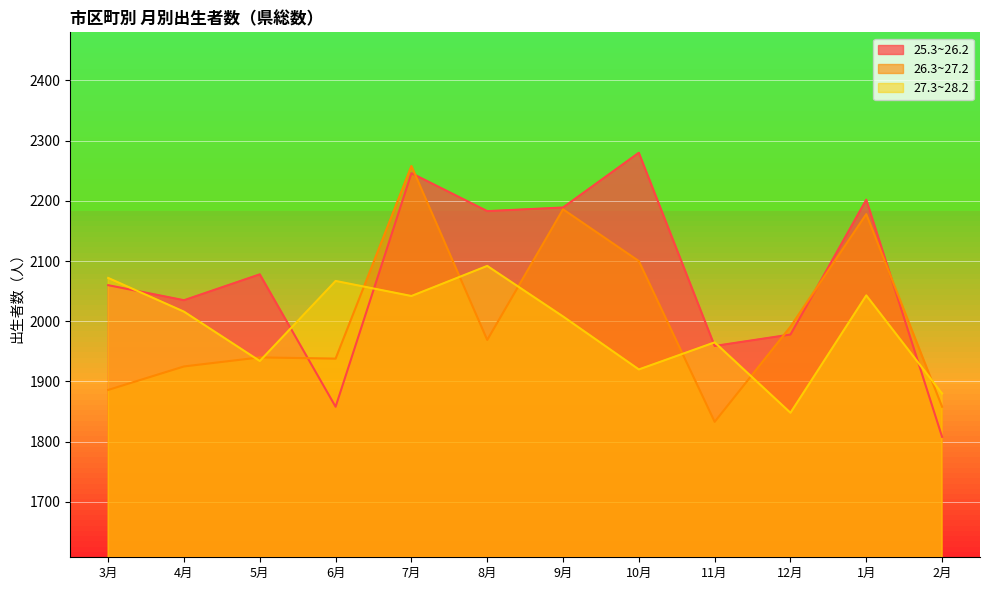

Reading right to left, extract all data points from this chart.

25.3~26.2: 2月=1808	1月=2202	12月=1978	11月=1959	10月=2280	9月=2189	8月=2183	7月=2246	6月=1858	5月=2078	4月=2035	3月=2060
26.3~27.2: 2月=1858	1月=2178	12月=1991	11月=1833	10月=2100	9月=2186	8月=1969	7月=2258	6月=1938	5月=1940	4月=1925	3月=1886
27.3~28.2: 2月=1880	1月=2043	12月=1848	11月=1965	10月=1920	9月=2008	8月=2092	7月=2042	6月=2067	5月=1934	4月=2016	3月=2072